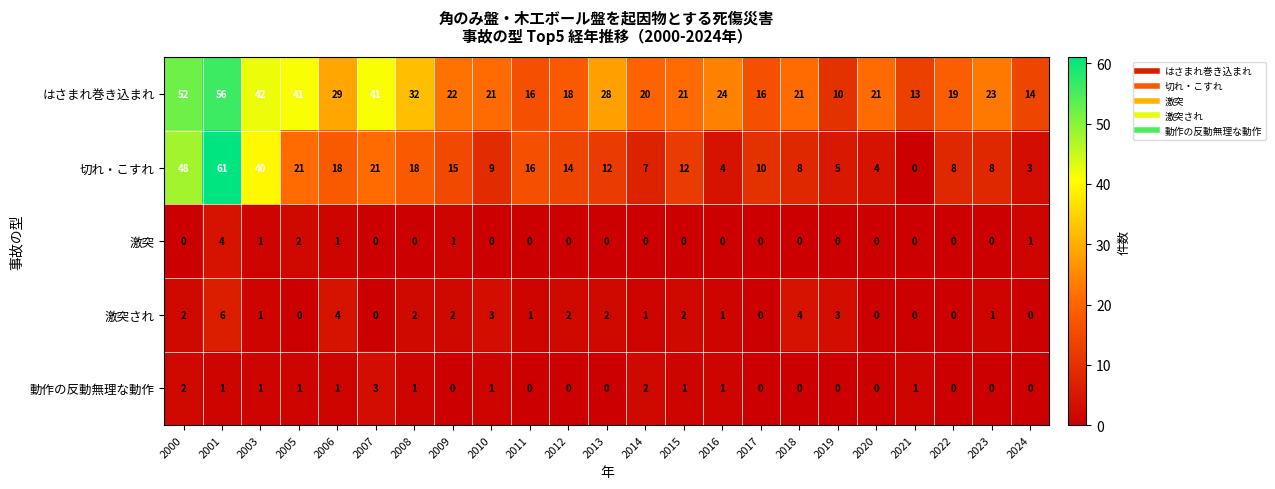

Which series has the largest range (max minus min)?

切れ・こすれ